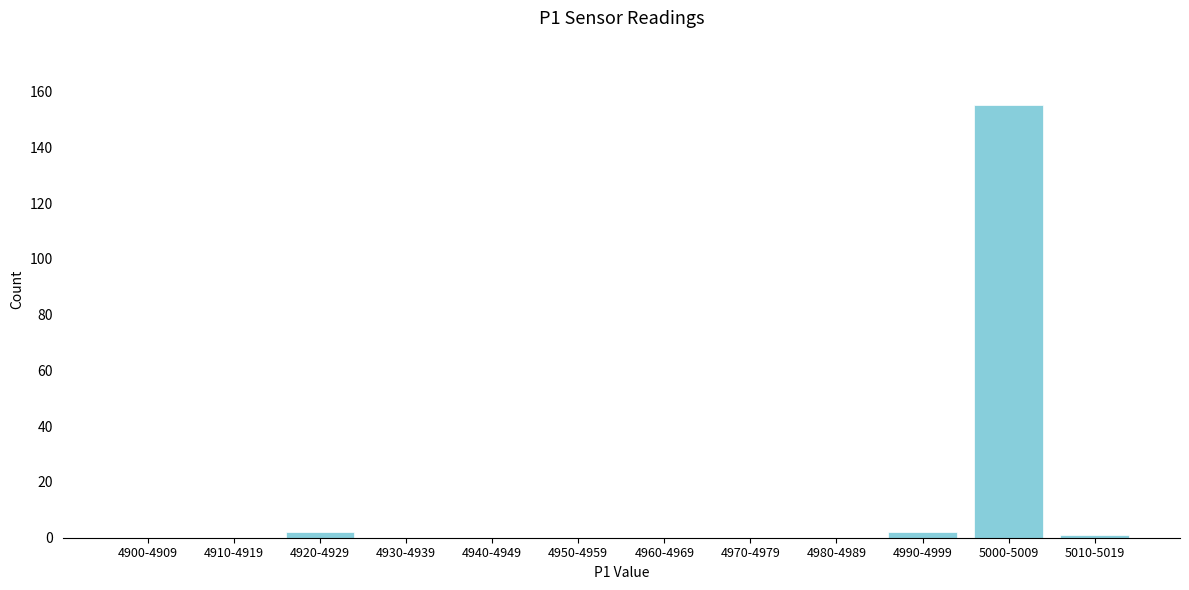

Reading left to right, extract all data points from this chart.

4900-4909=0	4910-4919=0	4920-4929=2	4930-4939=0	4940-4949=0	4950-4959=0	4960-4969=0	4970-4979=0	4980-4989=0	4990-4999=2	5000-5009=155	5010-5019=1